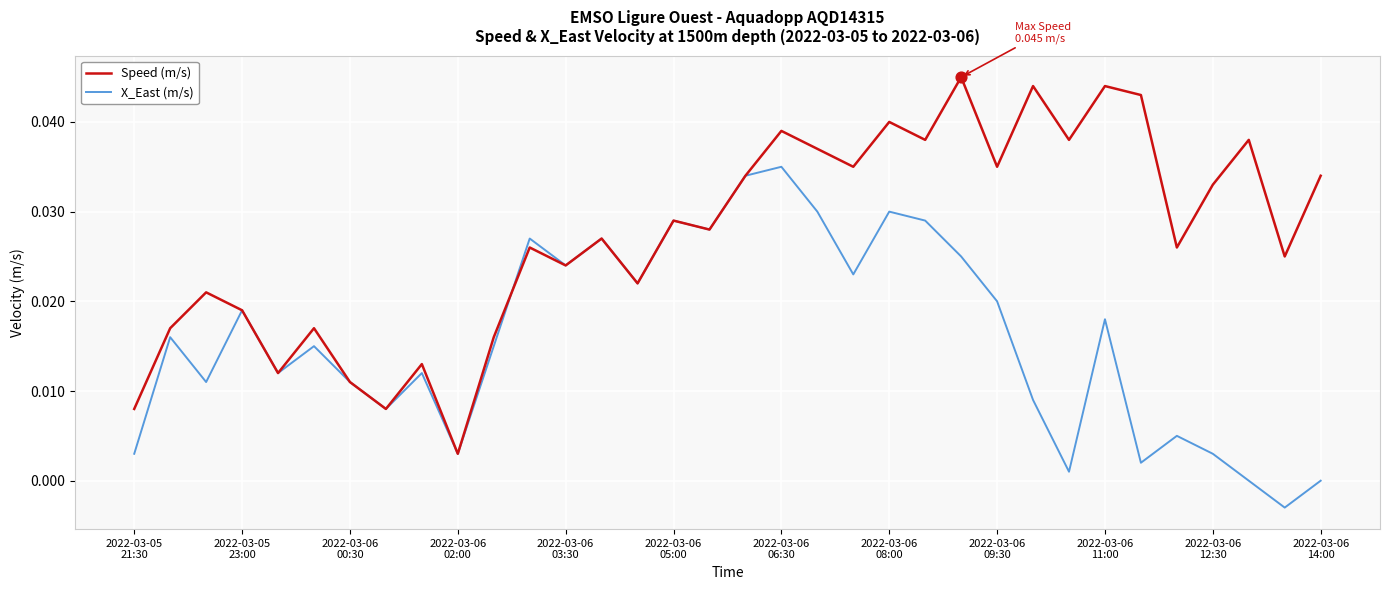

Which series has the largest total across all categories?

Speed (m/s)